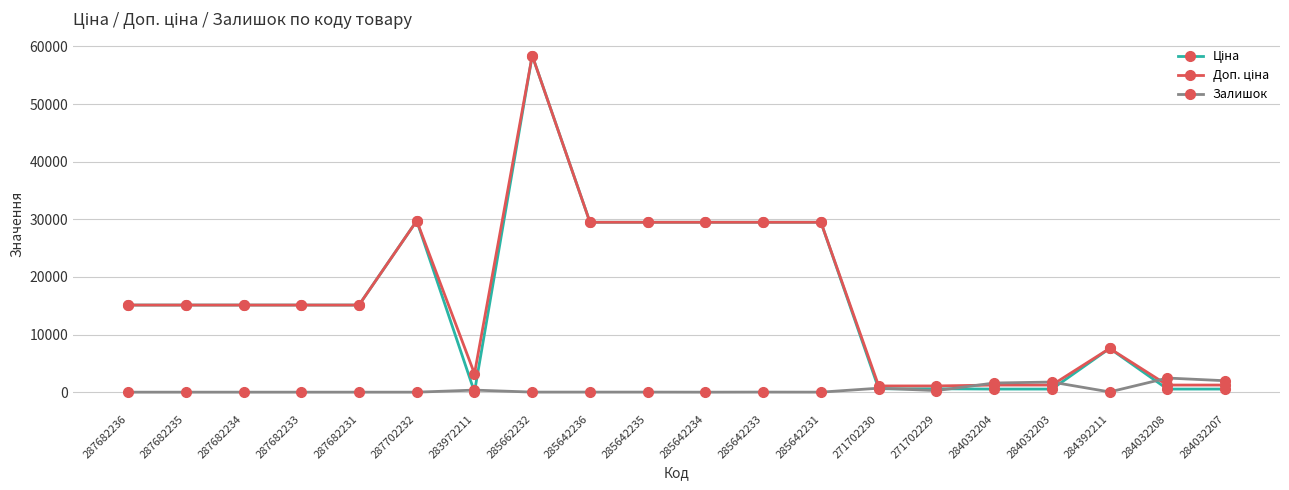

What is the highest value of the Залишок series?

2453.0